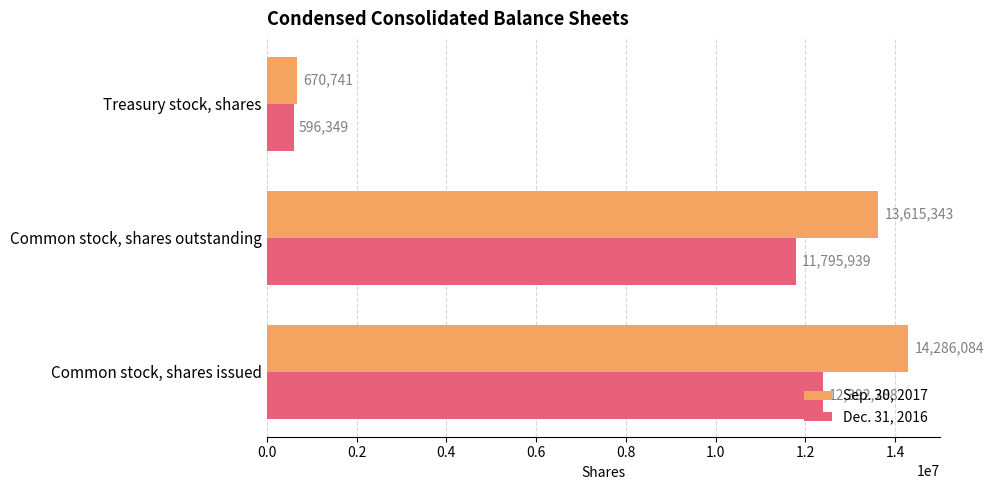

Which series has the largest range (max minus min)?

Sep. 30, 2017